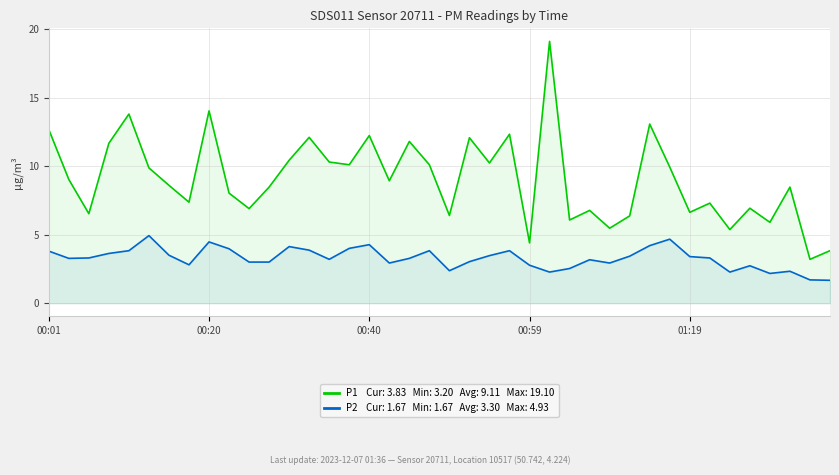

What is the greatest value displayed?

19.1